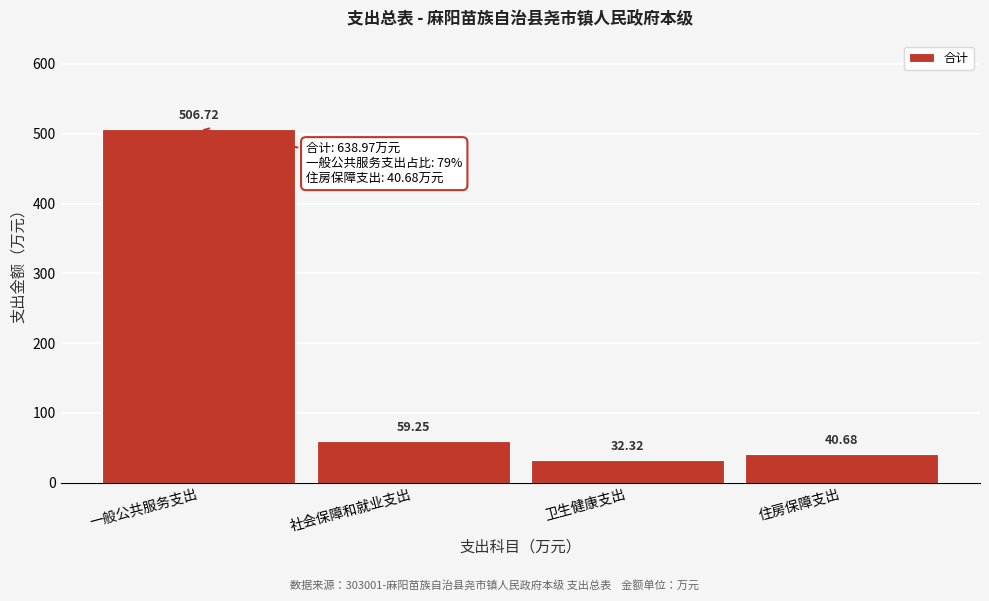

What is the sum of all values?

639.0